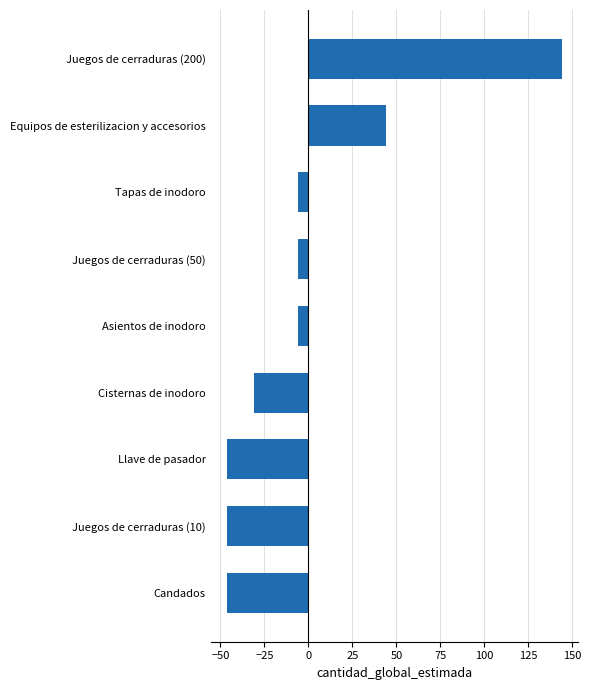

Are the bars horizontal?

Yes